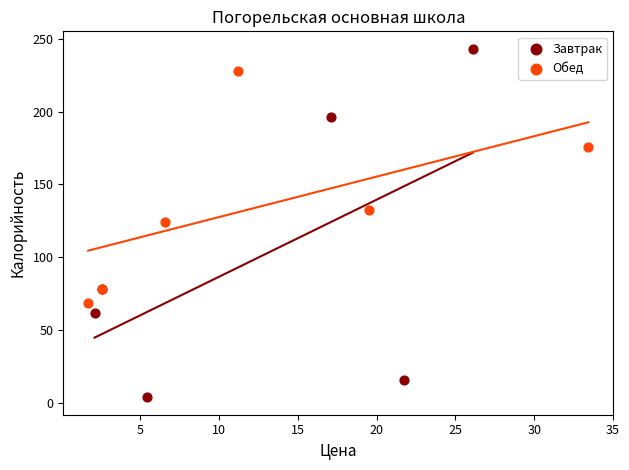

Which series has the widest spread of Y values?

Завтрак